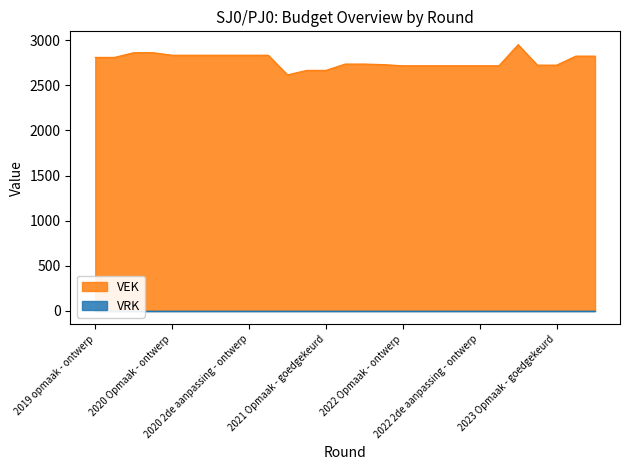

Rank the categories by value from highest to lowest.

2022 uitvoering, 2019 1ste aanpassing - ontwerp, 2019 1ste aanpassing - goedgekeurd, 2020 Opmaak - ontwerp, 2020 Opmaak - goedgekeurd, 2020 1ste aanpassing - ontwerp, 2020 1ste aanpassing - goedgekeurd, 2020 2de aanpassing - ontwerp, 2020 2de aanpassing - goedgekeurd, 2023 1ste aanpassing - ontwerp, 2023 1ste aanpassing - goedgekeurd, 2019 opmaak - ontwerp, 2019 opmaak - goedgekeurd, 2021 1ste aanpassing - ontwerp, 2021 1ste aanpassing - goedgekeurd, 2021 uitvoering, 2023 Opmaak - ontwerp, 2023 Opmaak - goedgekeurd, 2022 Opmaak - ontwerp, 2022 Opmaak - goedgekeurd, 2022 1ste aanpassing - ontwerp, 2022 1ste aanpassing - goedgekeurd, 2022 2de aanpassing - ontwerp, 2022 2de aanpassing - goedgekeurd, 2021 Opmaak - ontwerp, 2021 Opmaak - goedgekeurd, 2020 uitvoering